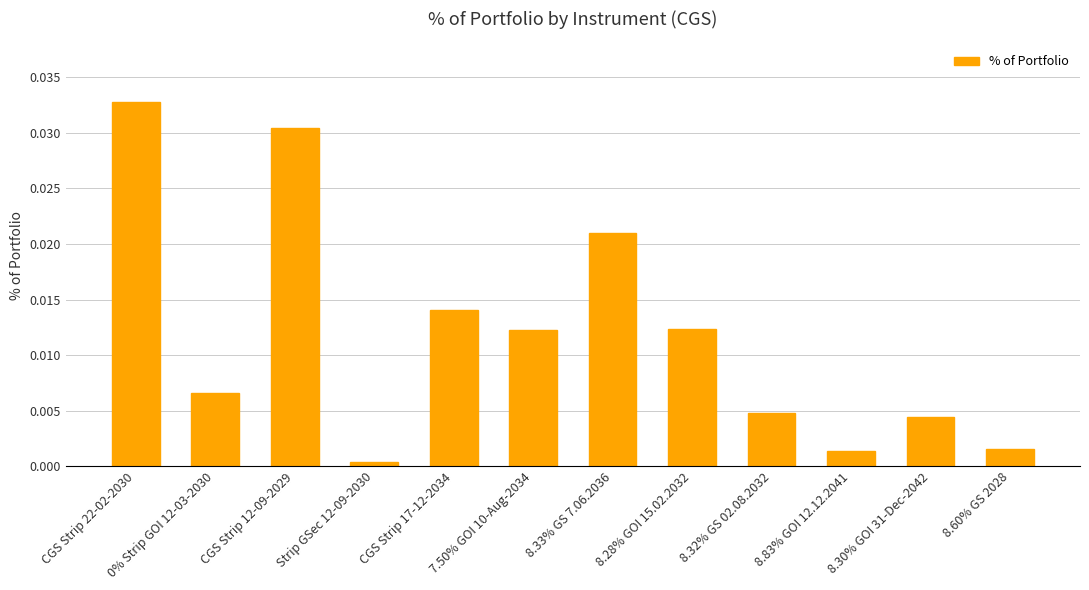

Are the bars horizontal?

No